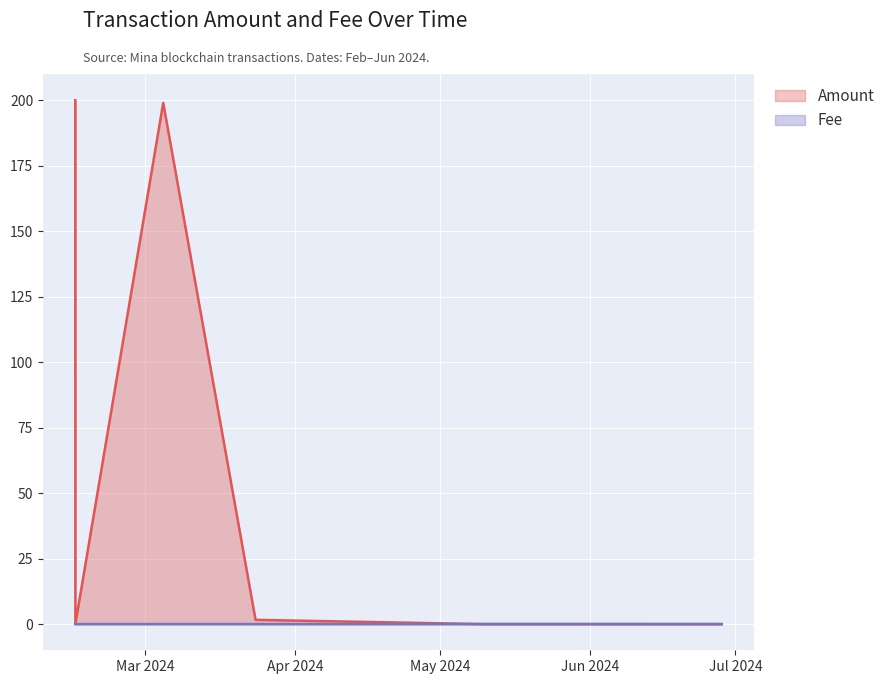

How many categories are shown in the chart?

8